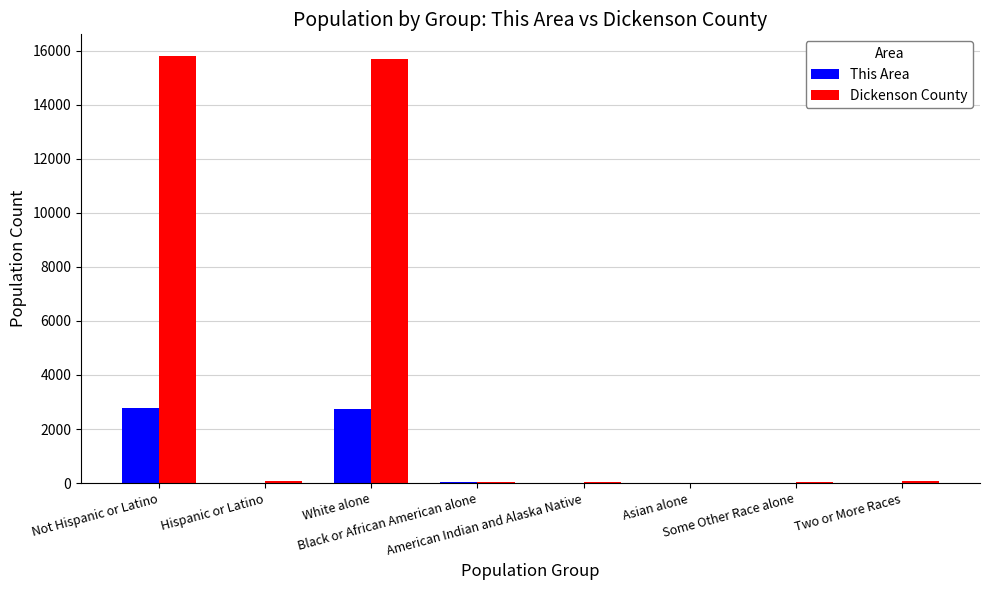

What value does the Dickenson County series have at White alone, to the nearest 10?

15710